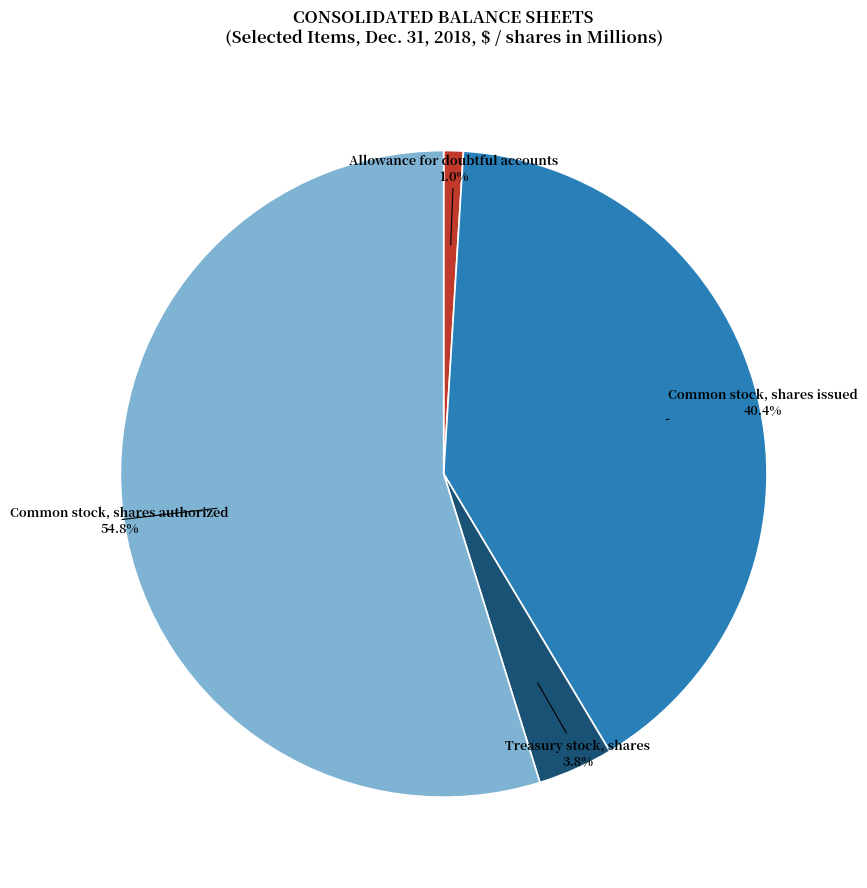

Which category has the biggest portion of the pie?

Common stock, shares authorized